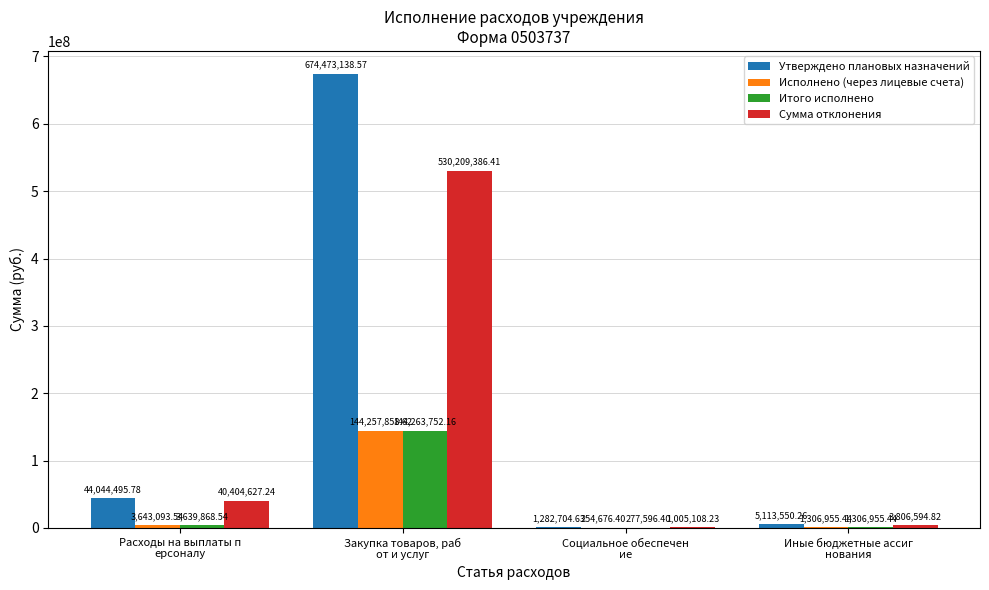

What is the average value of the Сумма отклонения series?

143856429.2